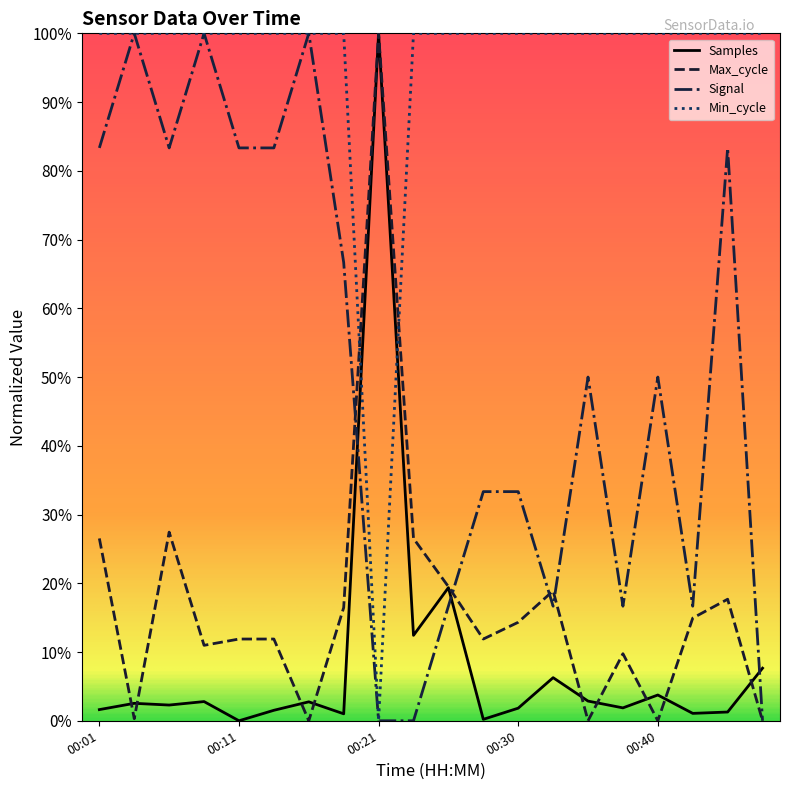

Which series has the largest range (max minus min)?

Samples